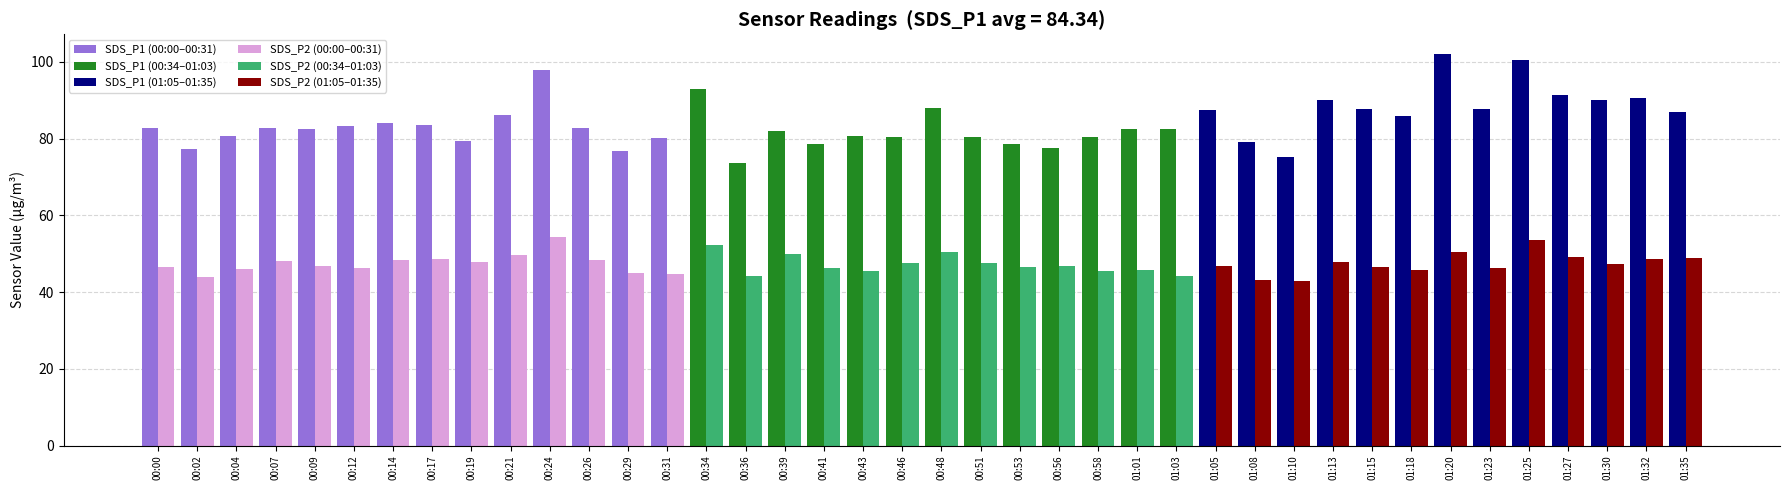

What is the highest value of the SDS_P2 series?

54.3